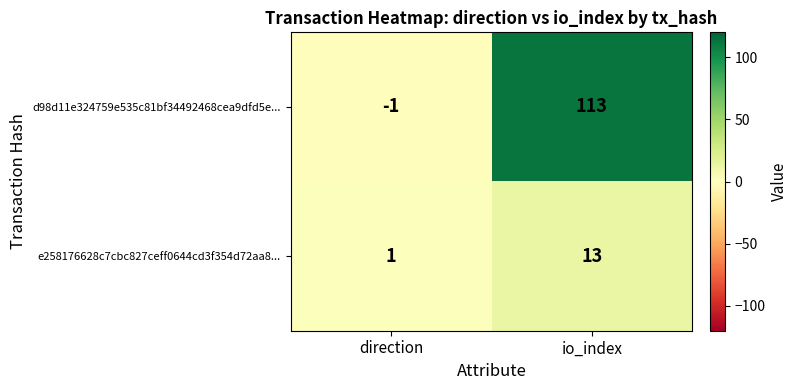

What is the approximate value of e258176628c7cbc827ceff0644cd3f354d72aa8... at io_index, to the nearest 10?

10